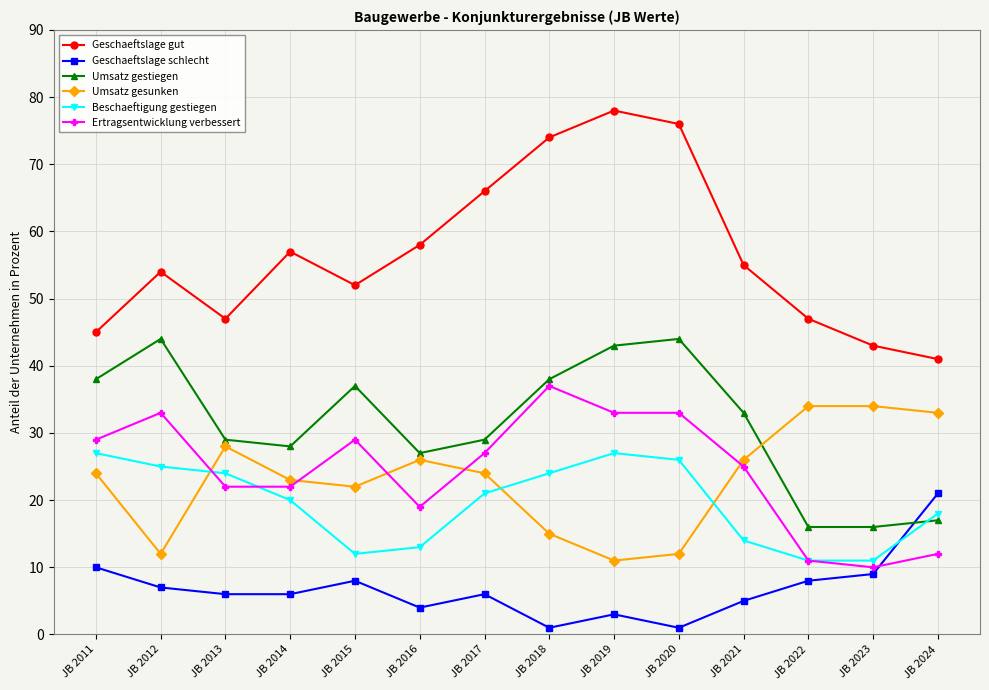

What is the minimum value for Umsatz gesunken?

11